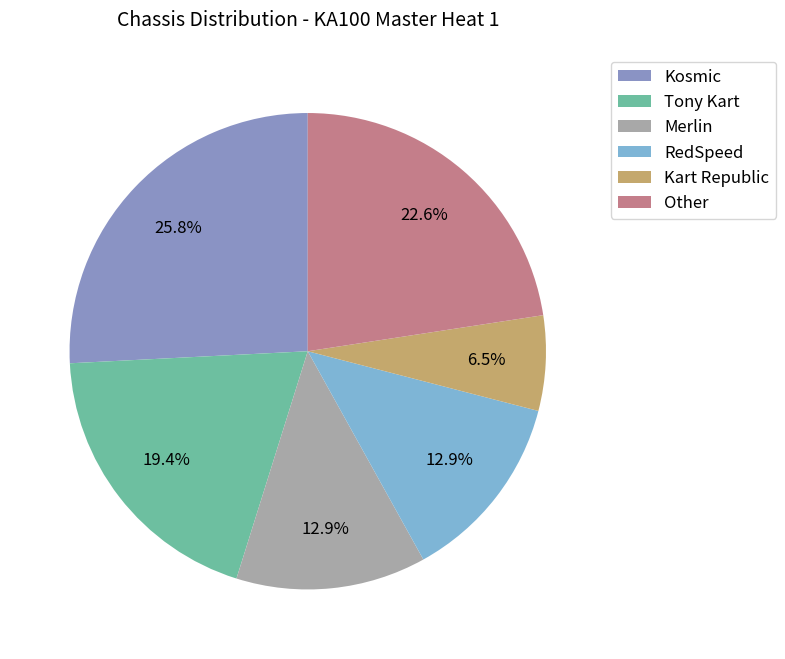

What percentage is NOT represented by Kosmic?

74.2%